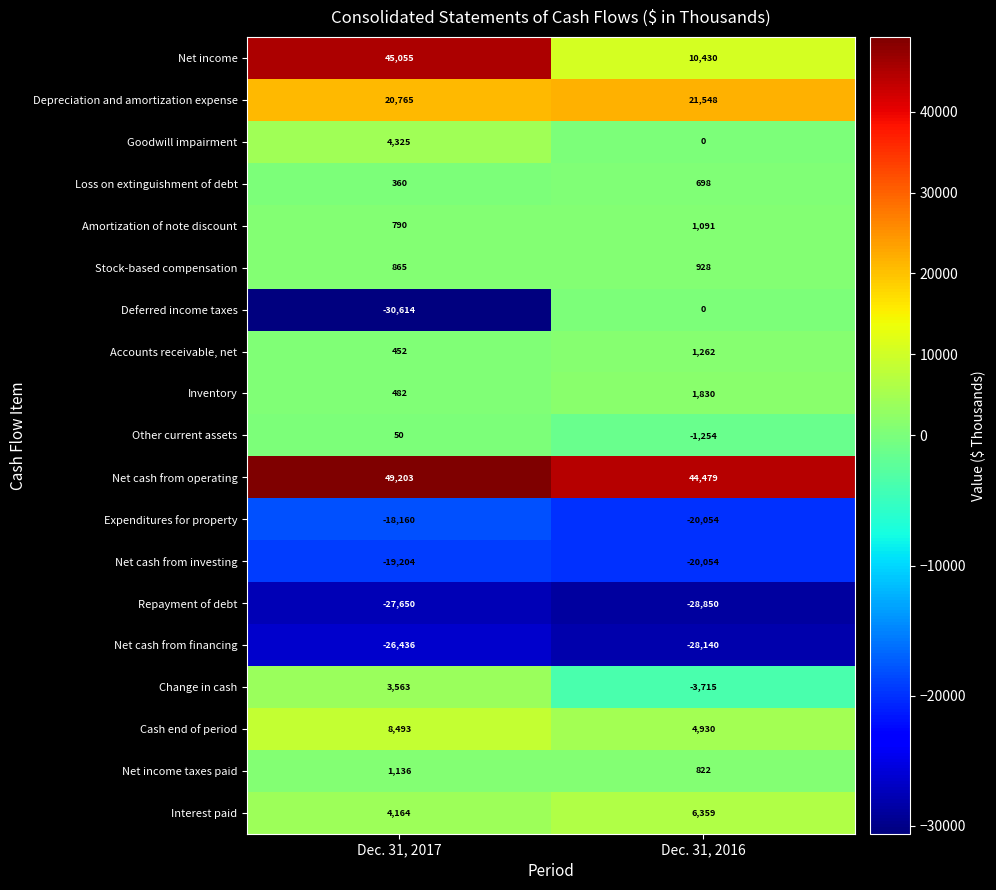

The Goodwill impairment series shows 0 at Dec. 31, 2016. True or false?

True